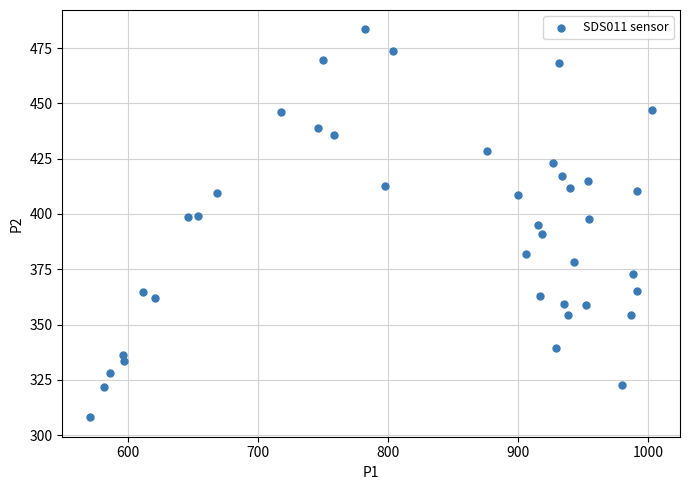

What is the range of X values (max minus min)?

431.6